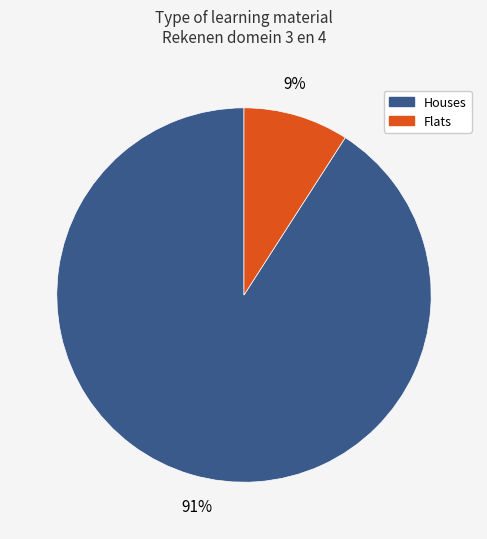

To the nearest percent, what is the average slice percentage?

50%